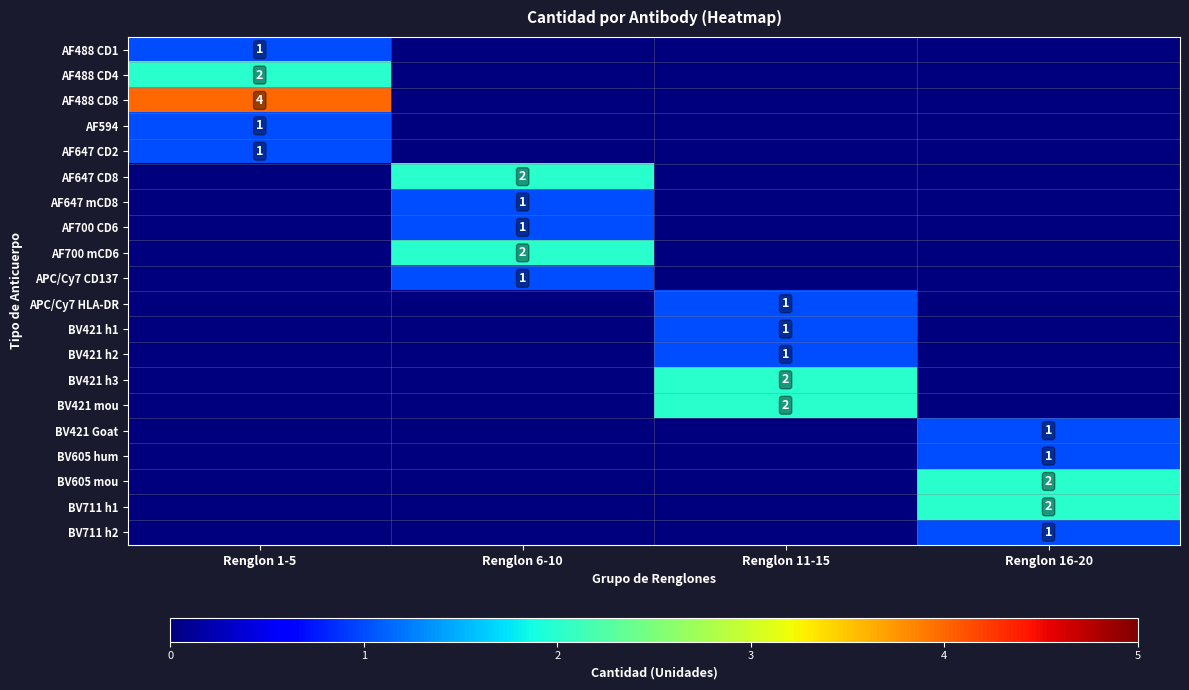

The value of AF488 CD8 at Renglon 1-5 is 4. True or false?

True